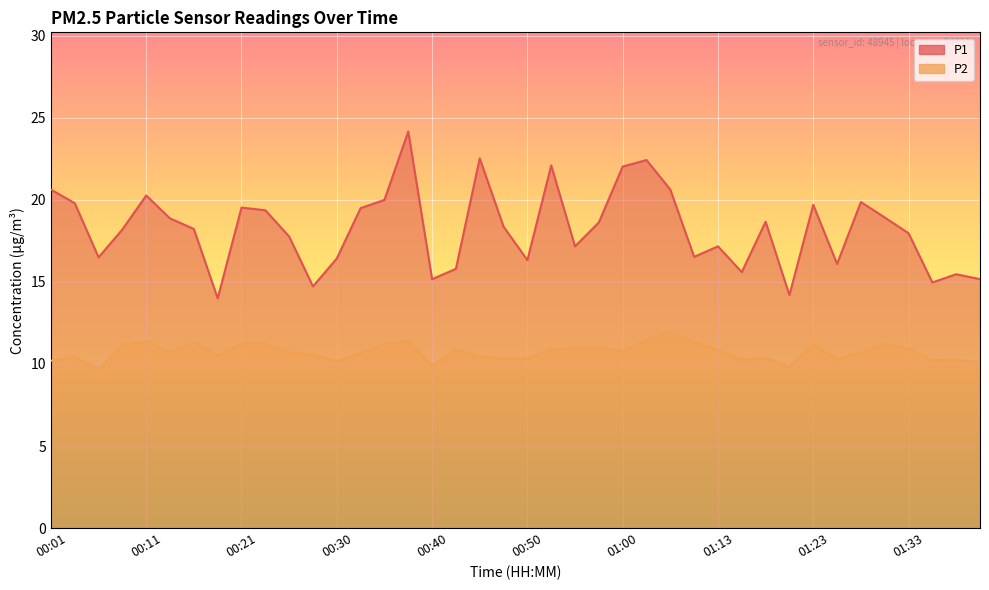

What is the average value of the P1 series?

18.2